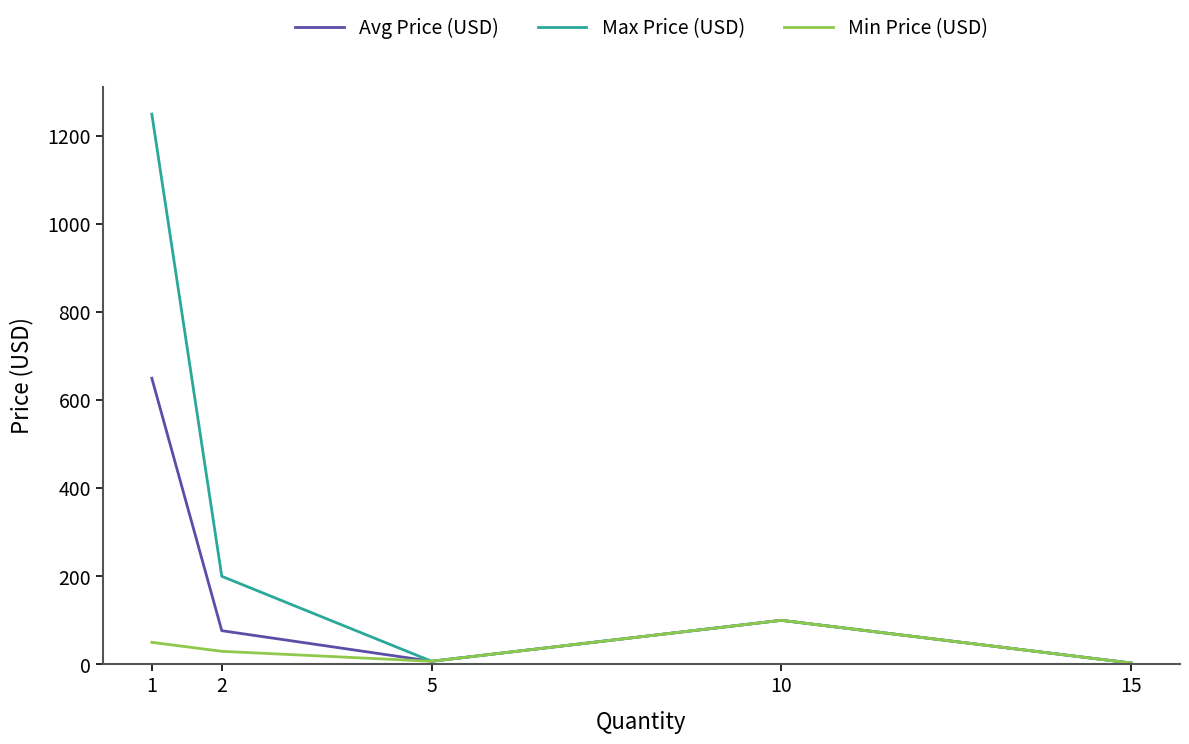

List the series in order of their peak value, lowest first.

Min Price (USD), Avg Price (USD), Max Price (USD)